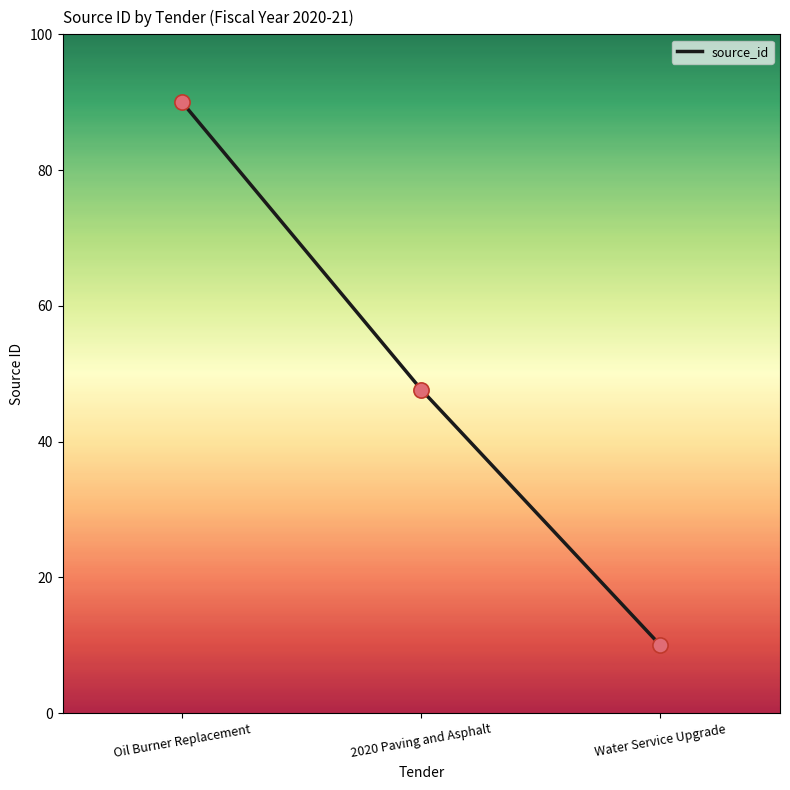

Which has a higher value, Oil Burner Replacement or Water Service Upgrade?

Oil Burner Replacement